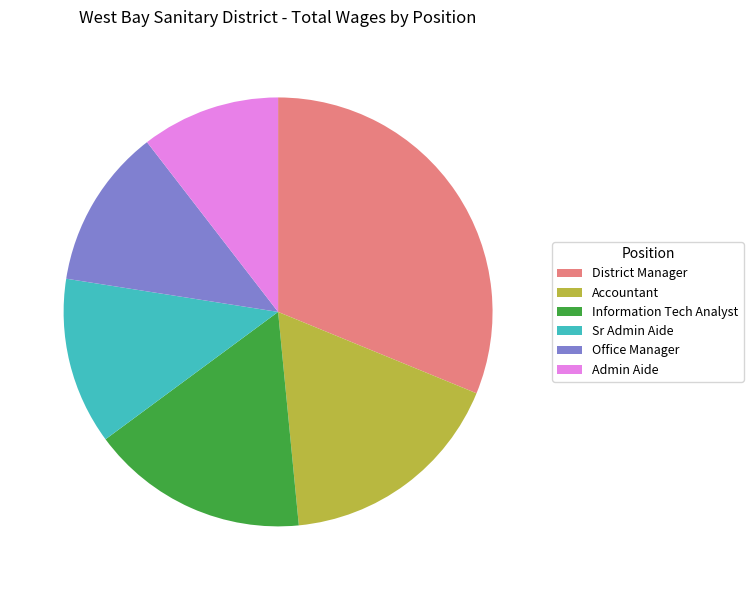

Do Sr Admin Aide and Admin Aide together represent more than half of the pie?

No